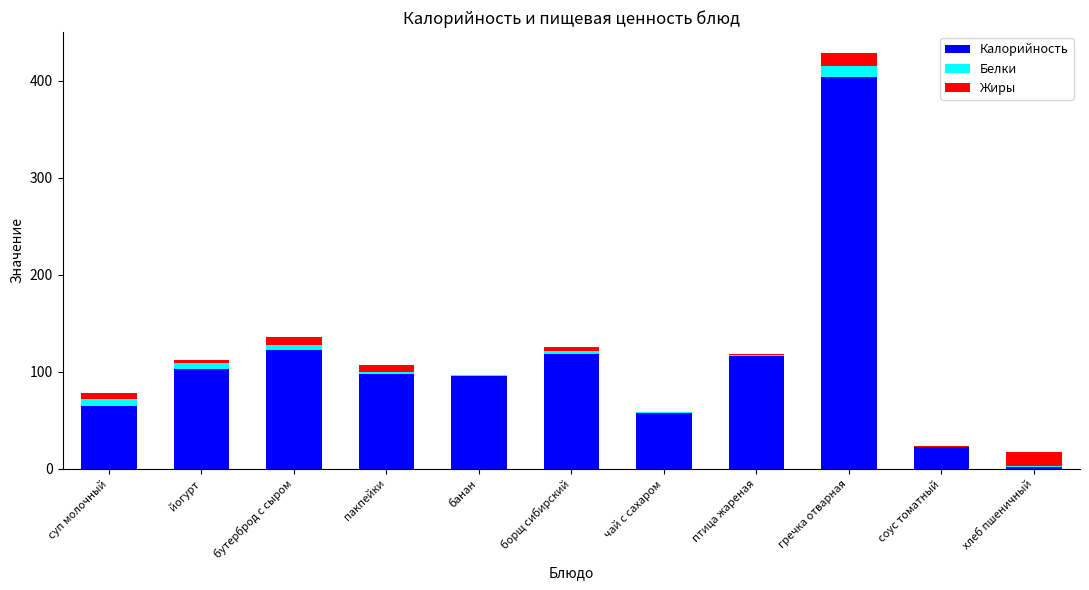

What value does the Калорийность series have at пакпейки?

98.0